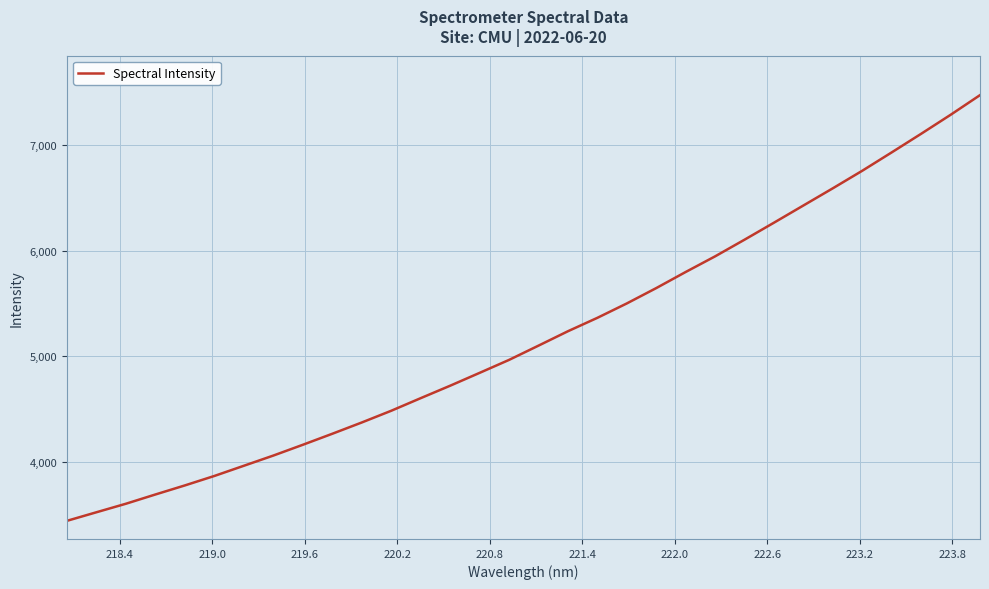

True or false: there are more than 2 points higher than both neighbors.

False